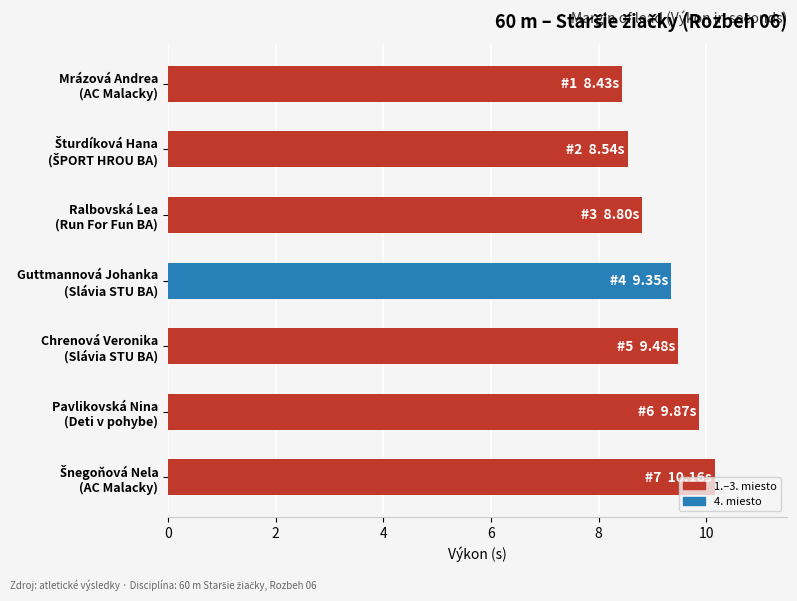

Where is the data nearest to the value 9?

Ralbovská Lea
(Run For Fun BA)